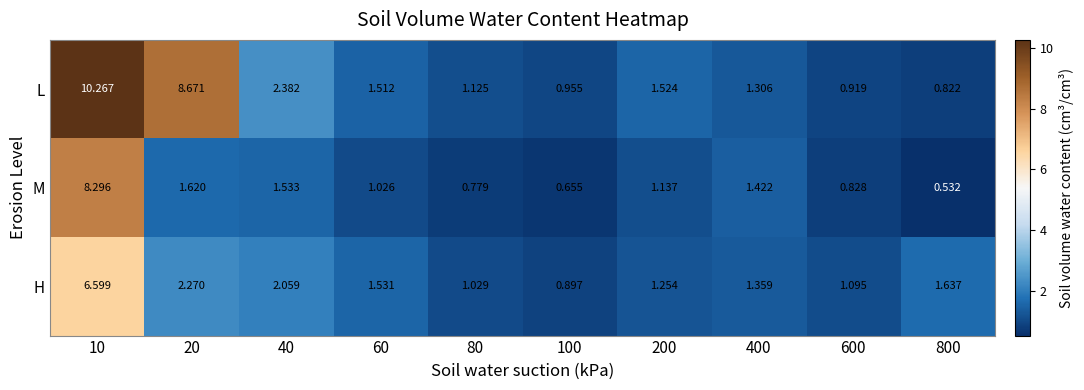

Is the value of L at 40 greater than the value of H at 40?

Yes